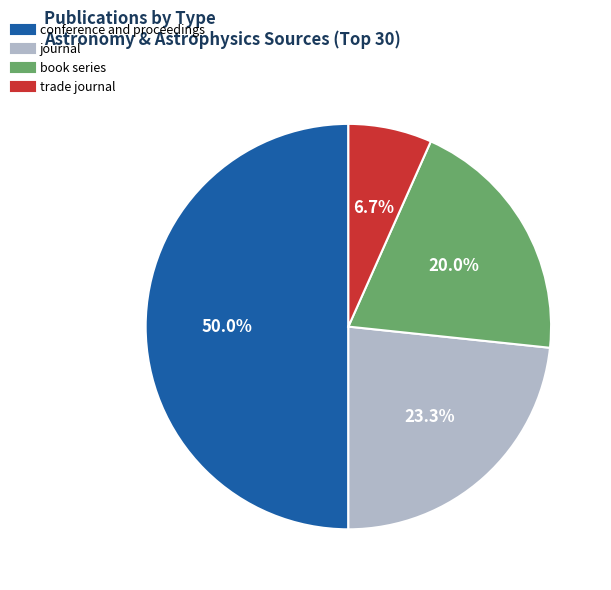

To the nearest percent, what portion does trade journal represent?

7%